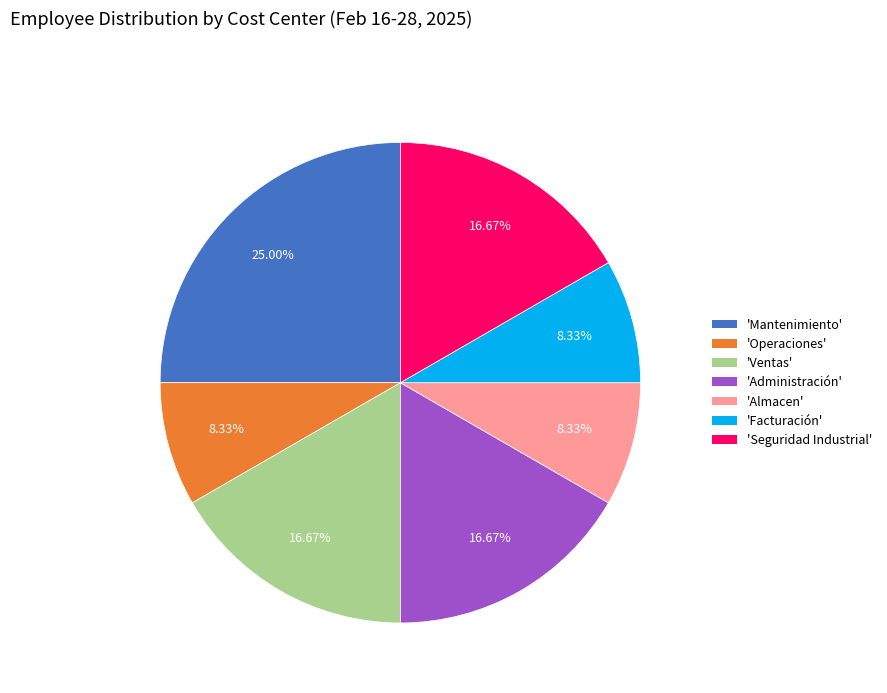

To the nearest percent, what is the difference between the largest and smallest slice percentages?

17%